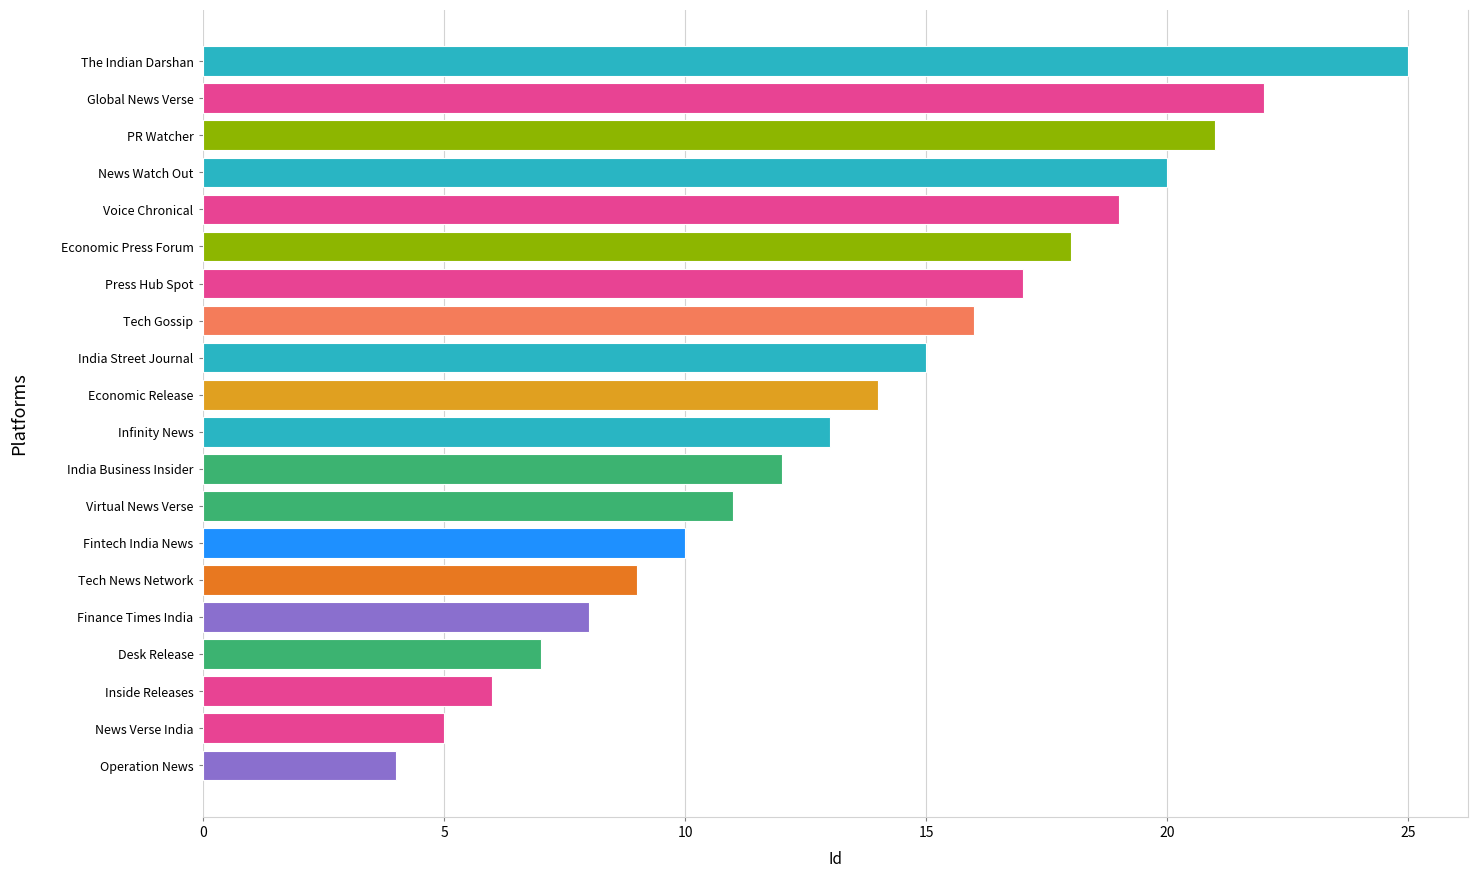

Reading top to bottom, what are all the values shown in this chart?

The Indian Darshan=25	Global News Verse=22	PR Watcher=21	News Watch Out=20	Voice Chronical=19	Economic Press Forum=18	Press Hub Spot=17	Tech Gossip=16	India Street Journal=15	Economic Release=14	Infinity News=13	India Business Insider=12	Virtual News Verse=11	Fintech India News=10	Tech News Network=9	Finance Times India=8	Desk Release=7	Inside Releases=6	News Verse India=5	Operation News=4